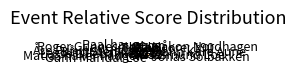

Which slice is the largest?

Håkon Nordhagen